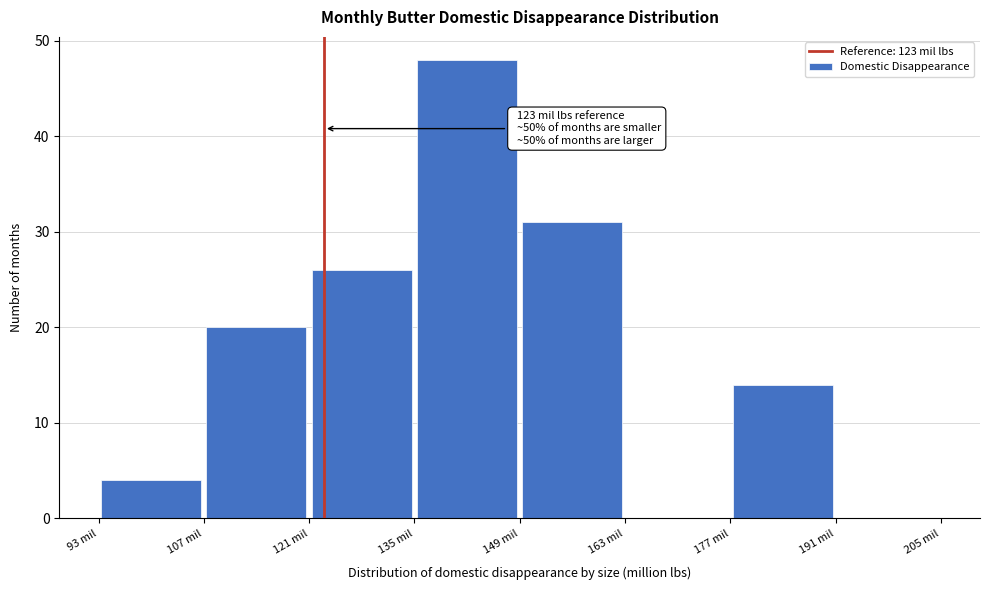

Over which range of the x-axis is the bar tallest?

135 to 149